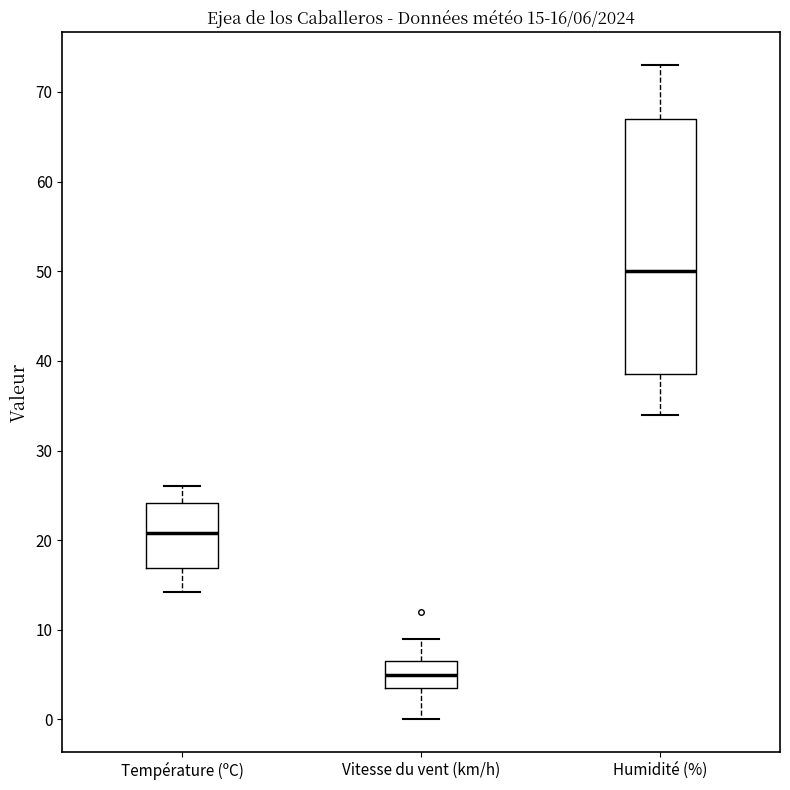

Comparing the boxes themselves (not the whiskers), which one is the tallest?

Humidité (%)